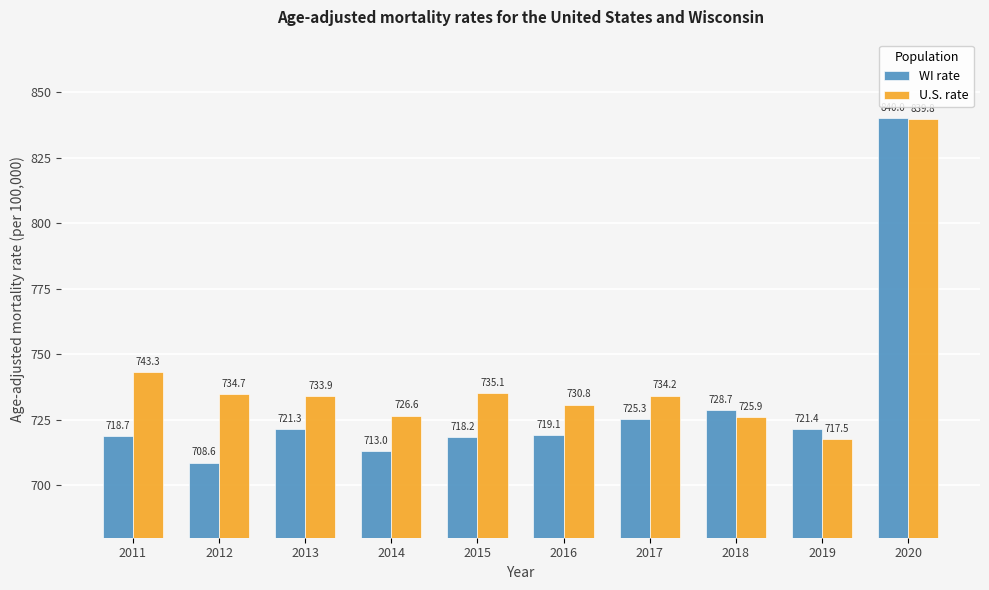

Is the value of U.S. rate at 2012 greater than the value of WI rate at 2018?

Yes